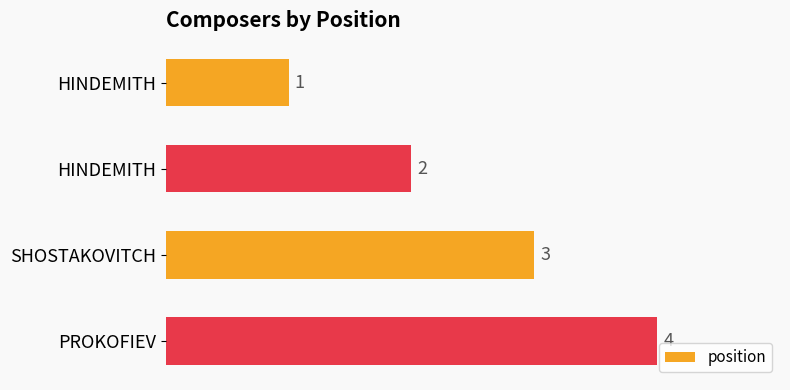

Rank the categories by value from lowest to highest.

HINDEMITH, HINDEMITH, SHOSTAKOVITCH, PROKOFIEV